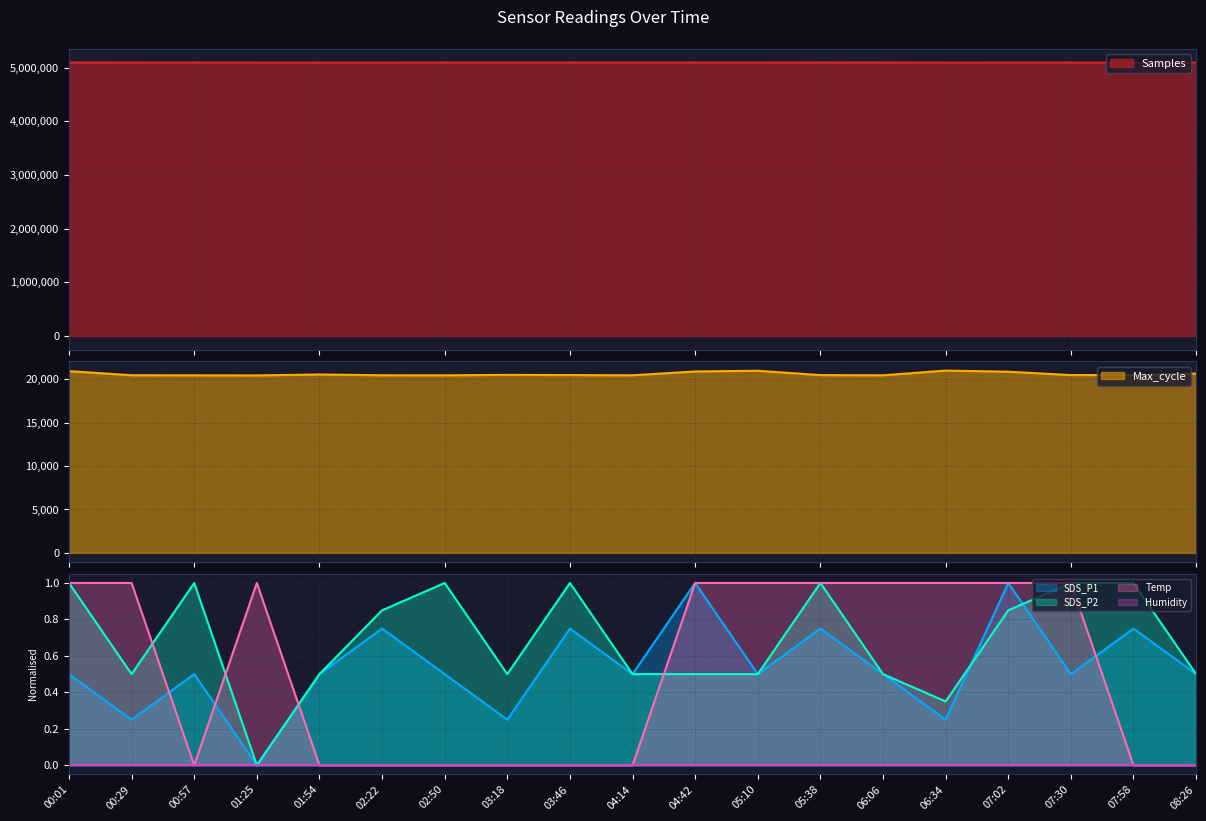

True or false: Temp has a value of 0.4 at 07:58.

False